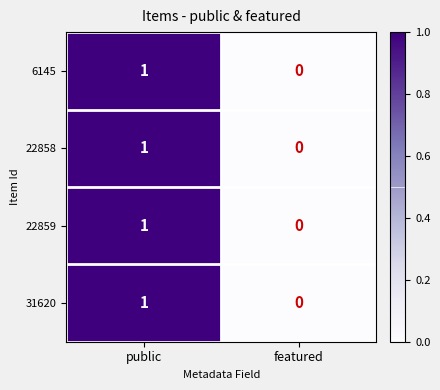

Reading right to left, transcribe all the data shown in this chart.

6145: 0	1
22858: 0	1
22859: 0	1
31620: 0	1